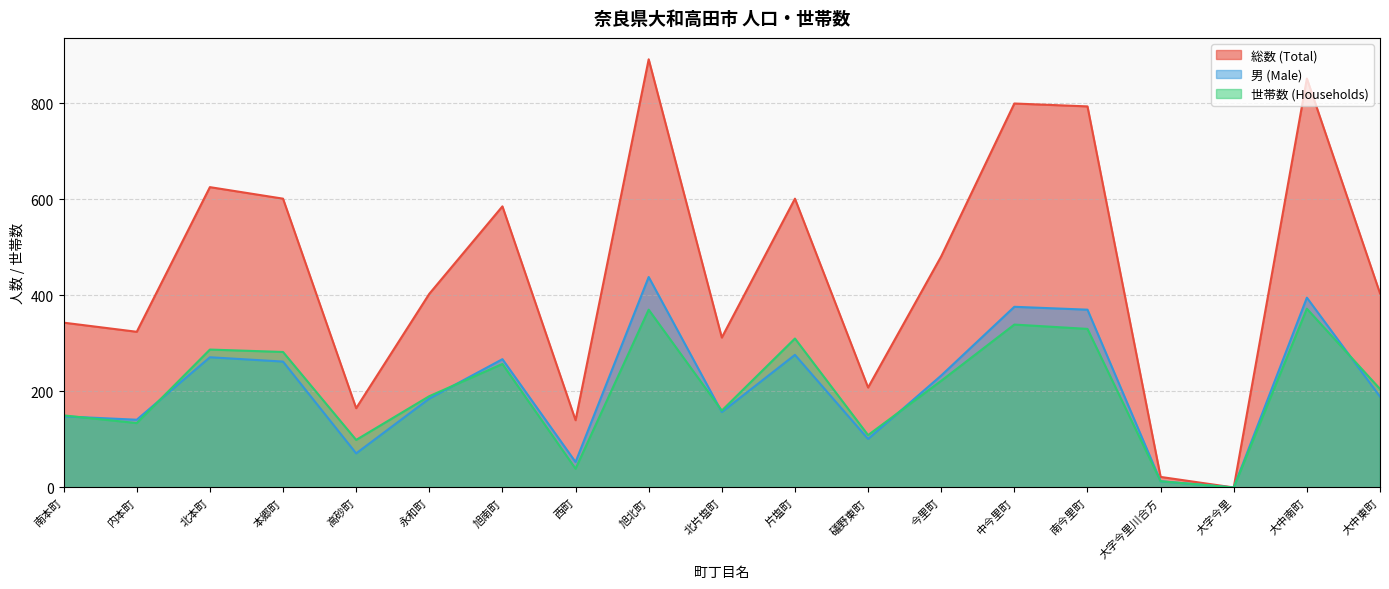

What is the difference between the maximum and minimum values in the 総数 (Total) series?

891